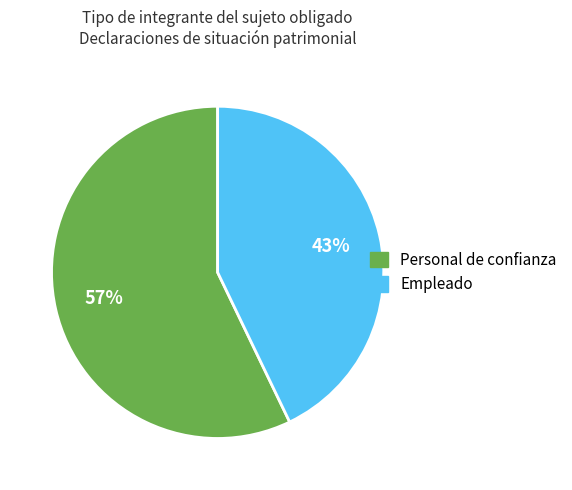

Rank the categories by value from lowest to highest.

Empleado, Personal de confianza